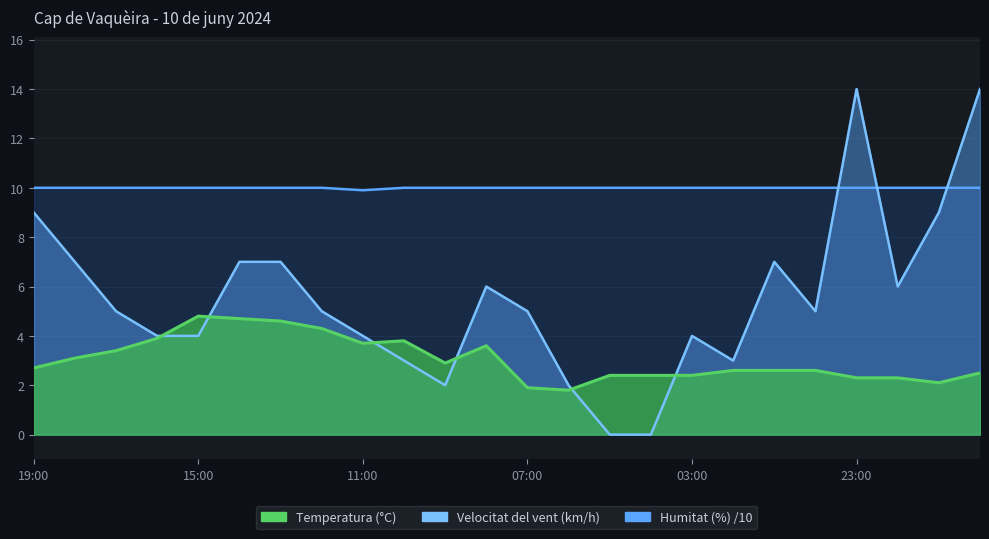

True or false: Humitat (%) has a value of 10.0 at 01:00.

True